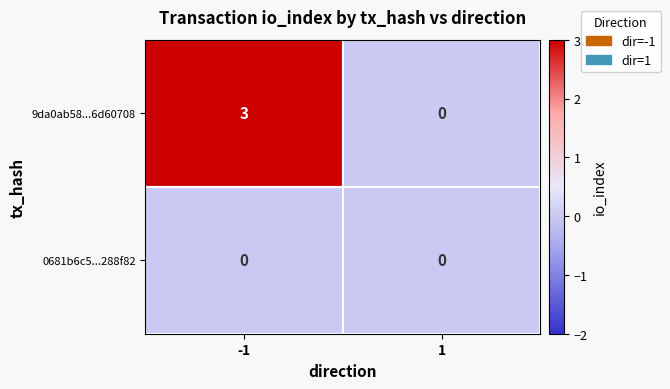

At which category is the sum across all series the highest?

-1